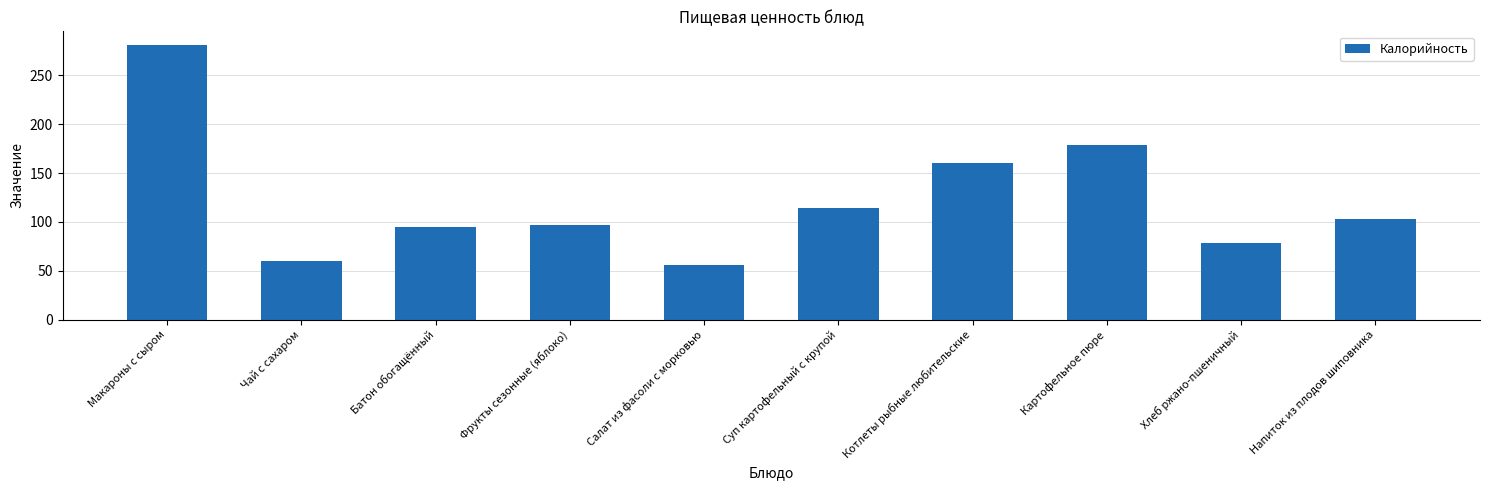

Which category has the lowest value across all series?

Салат из фасоли с морковью